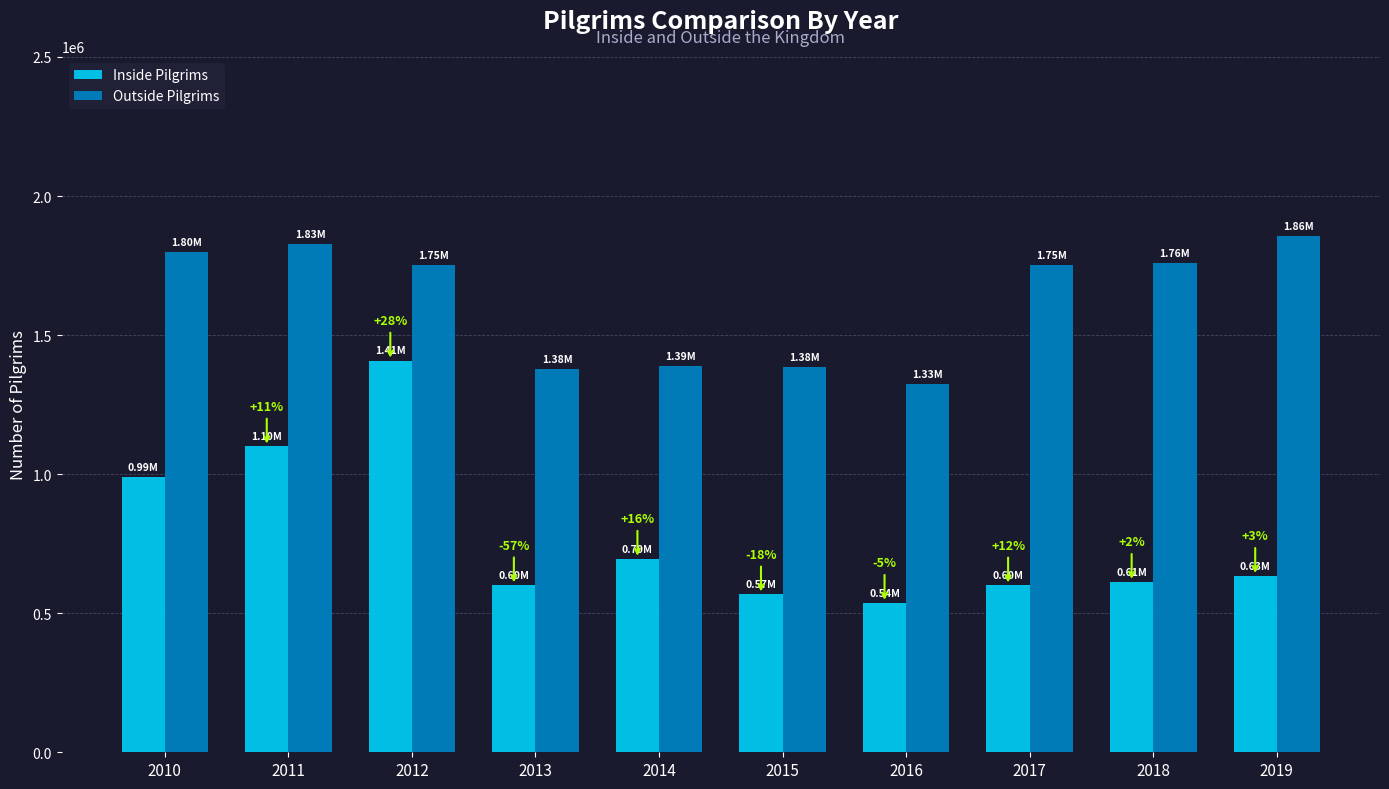

How many bars are there in total?

20